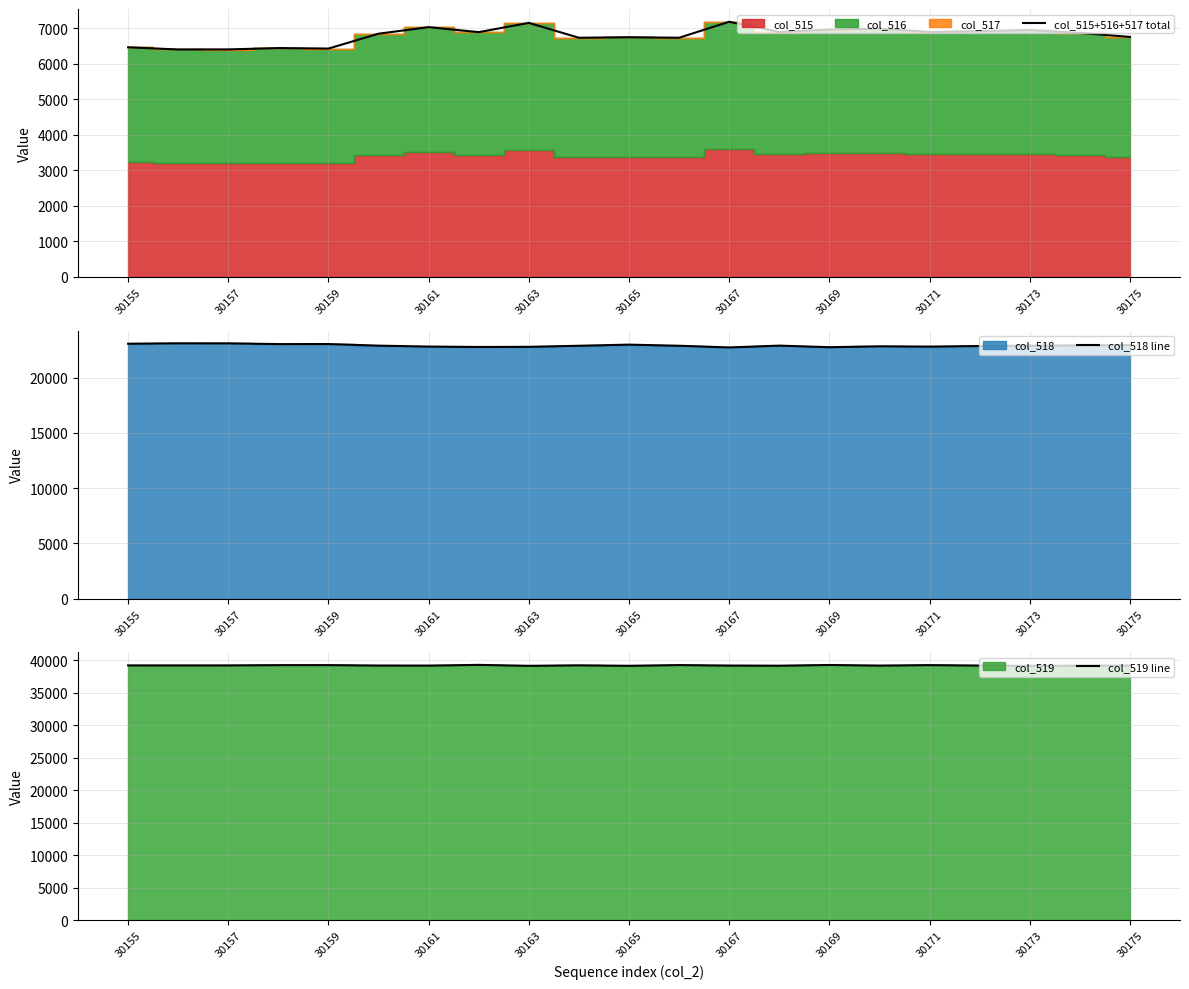

Does the chart have visible grid lines?

Yes